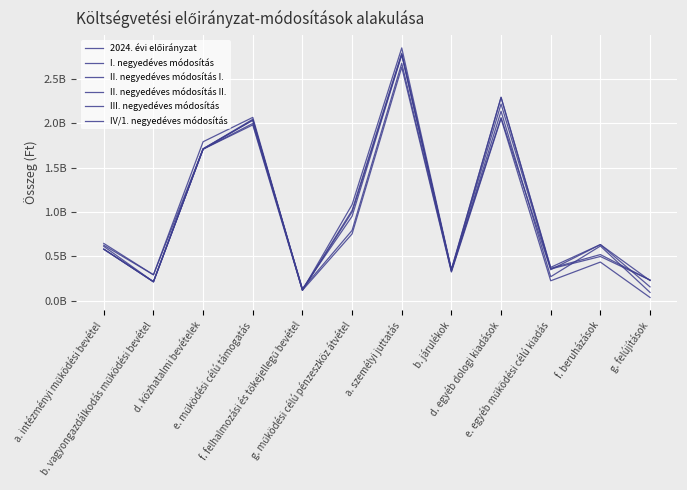

Does the chart have visible grid lines?

Yes